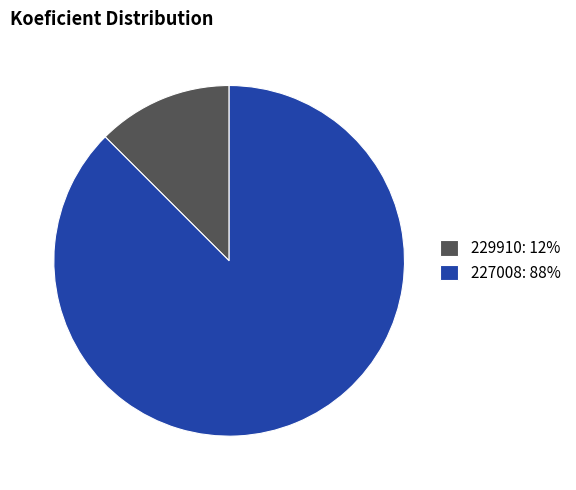

Is there any slice that represents more than half of the pie?

Yes